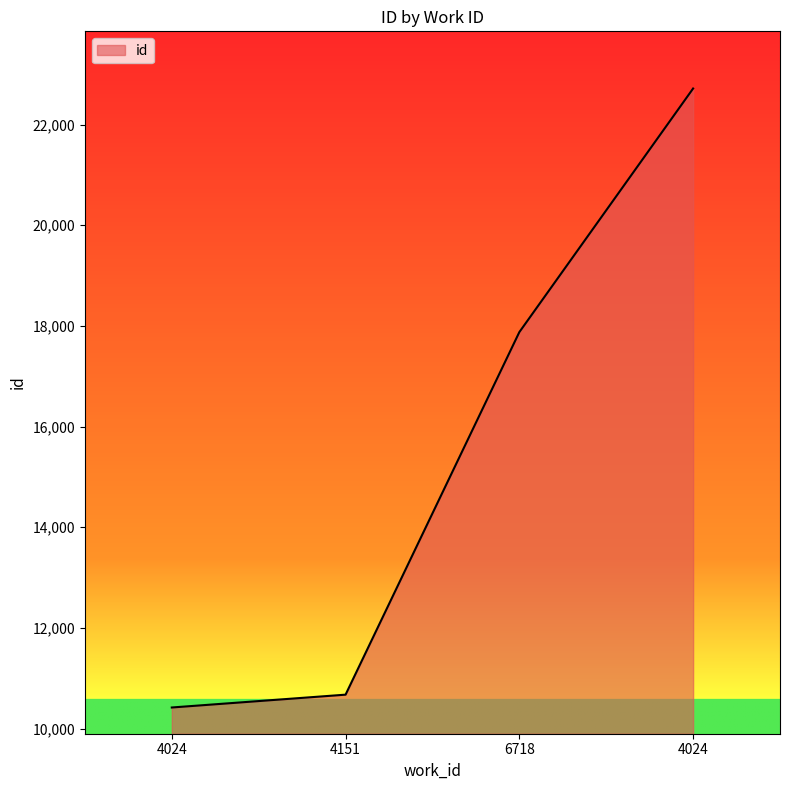

What is the greatest value displayed?

22716